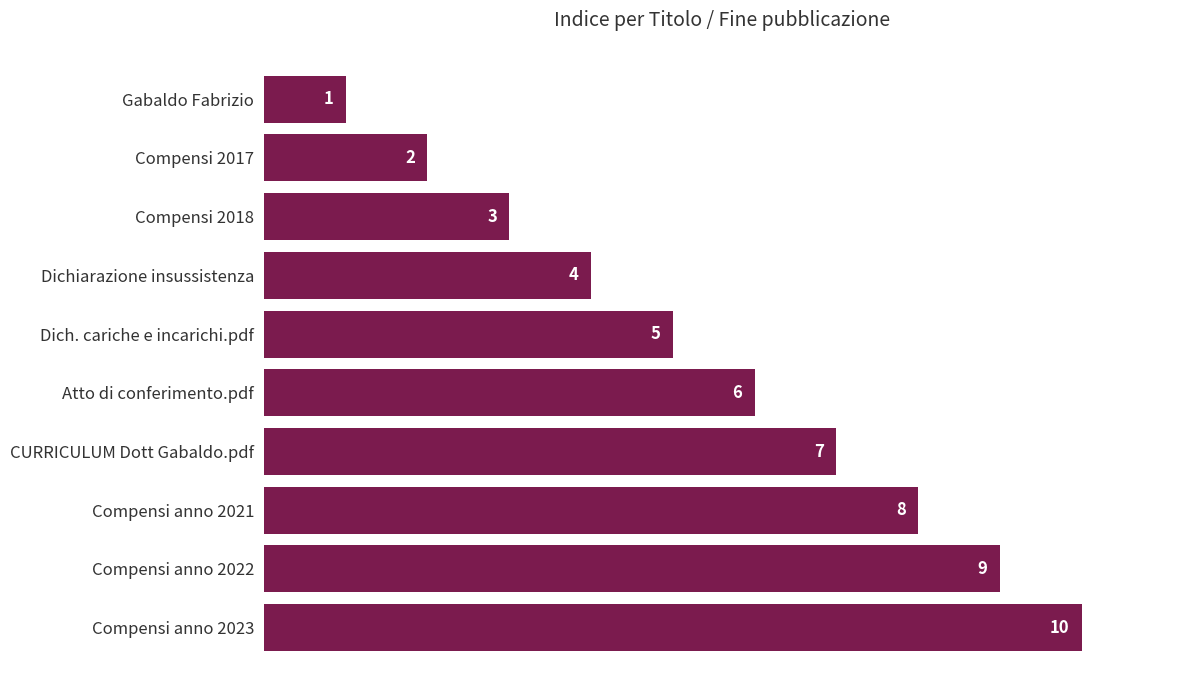

Approximately how many times larger is the value at Compensi anno 2023 compared to Dich. cariche e incarichi.pdf?

2.0